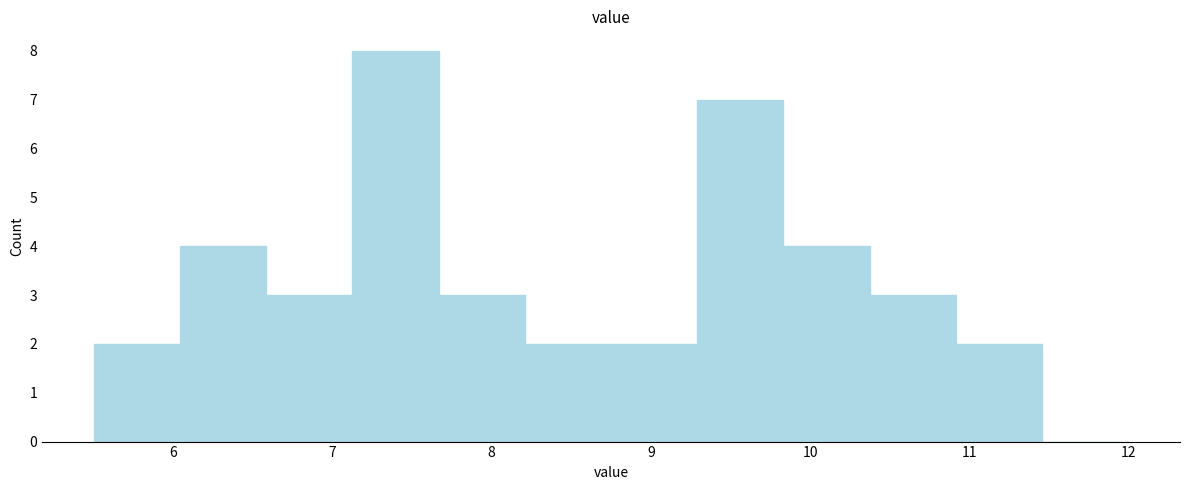

Which range on the x-axis has the tallest bar?

7.1 to 7.7